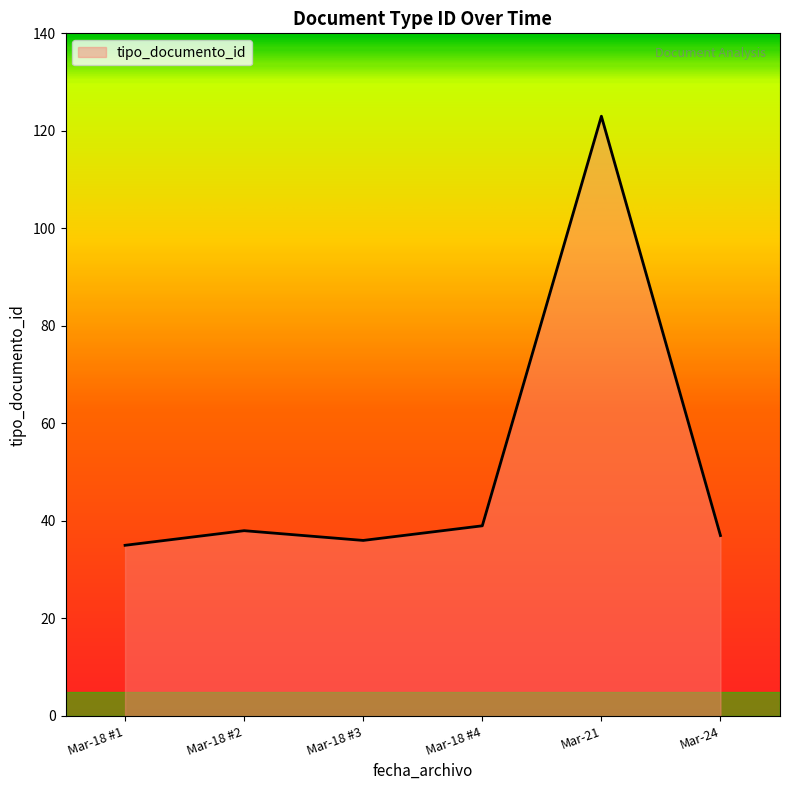

Count the number of data series in this chart.

1